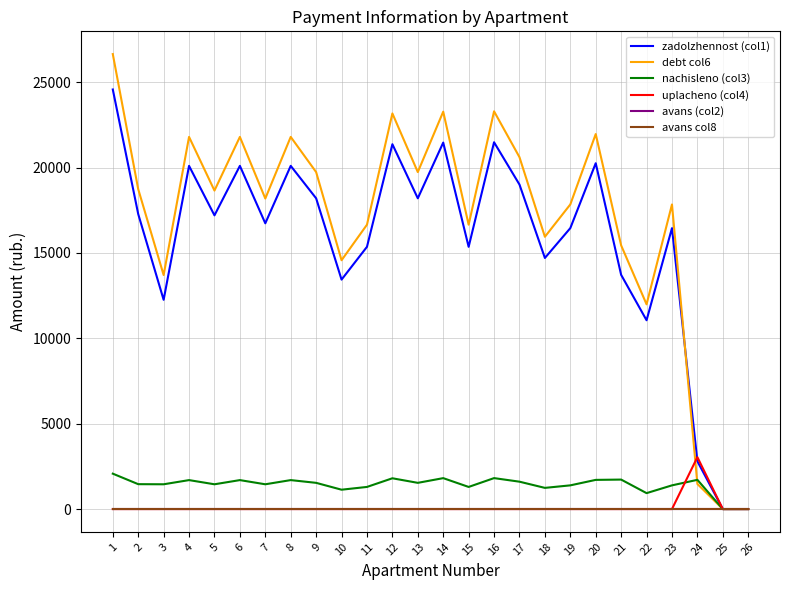

Does the chart have visible grid lines?

Yes